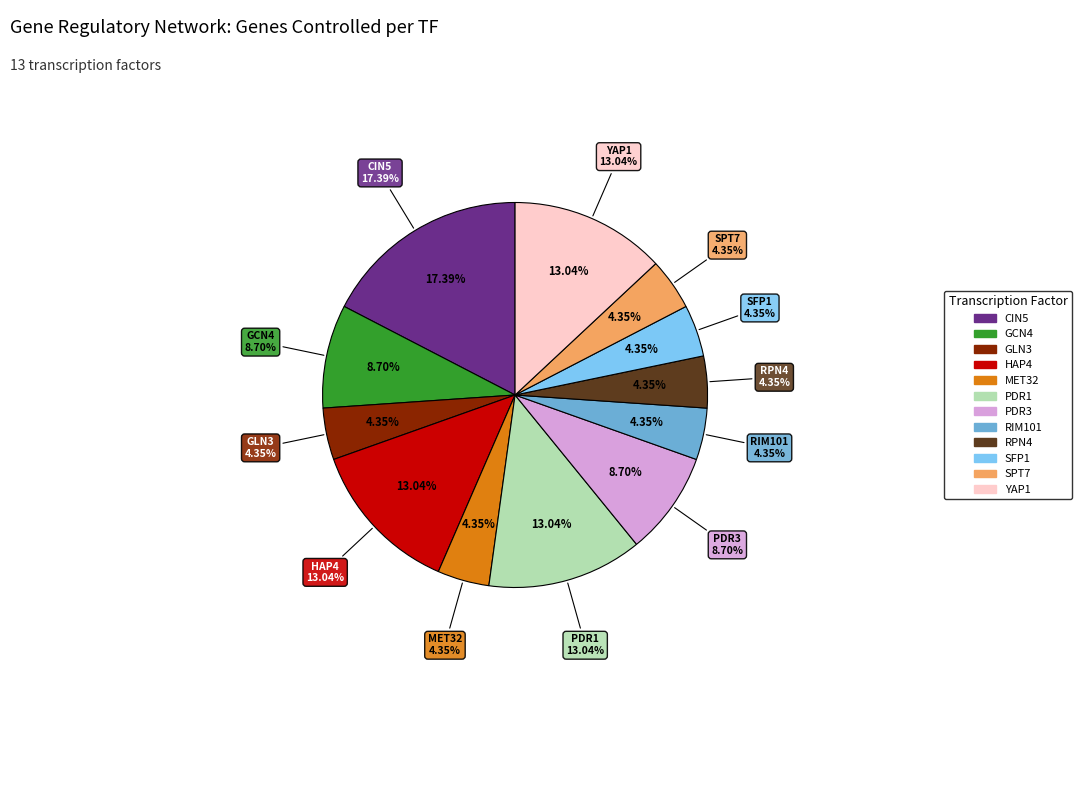

To the nearest percent, what percentage of the pie is PDR1?

13%